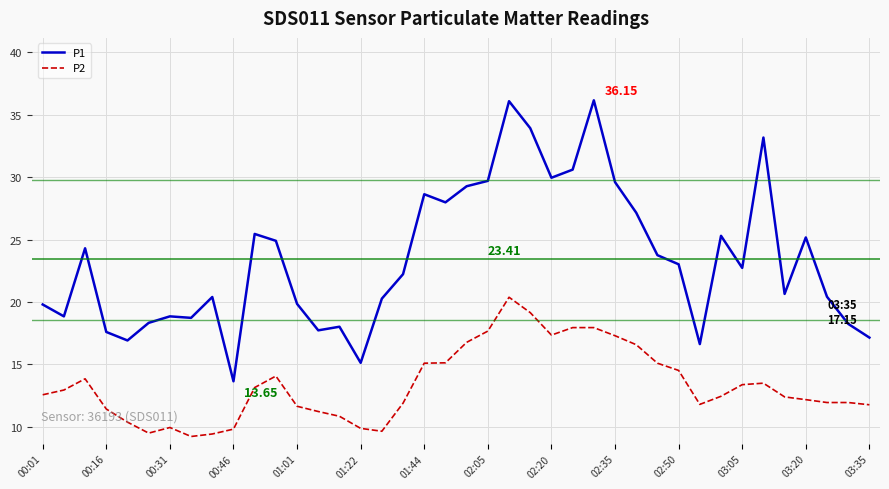

True or false: P2 and P1 cross at least once.

False